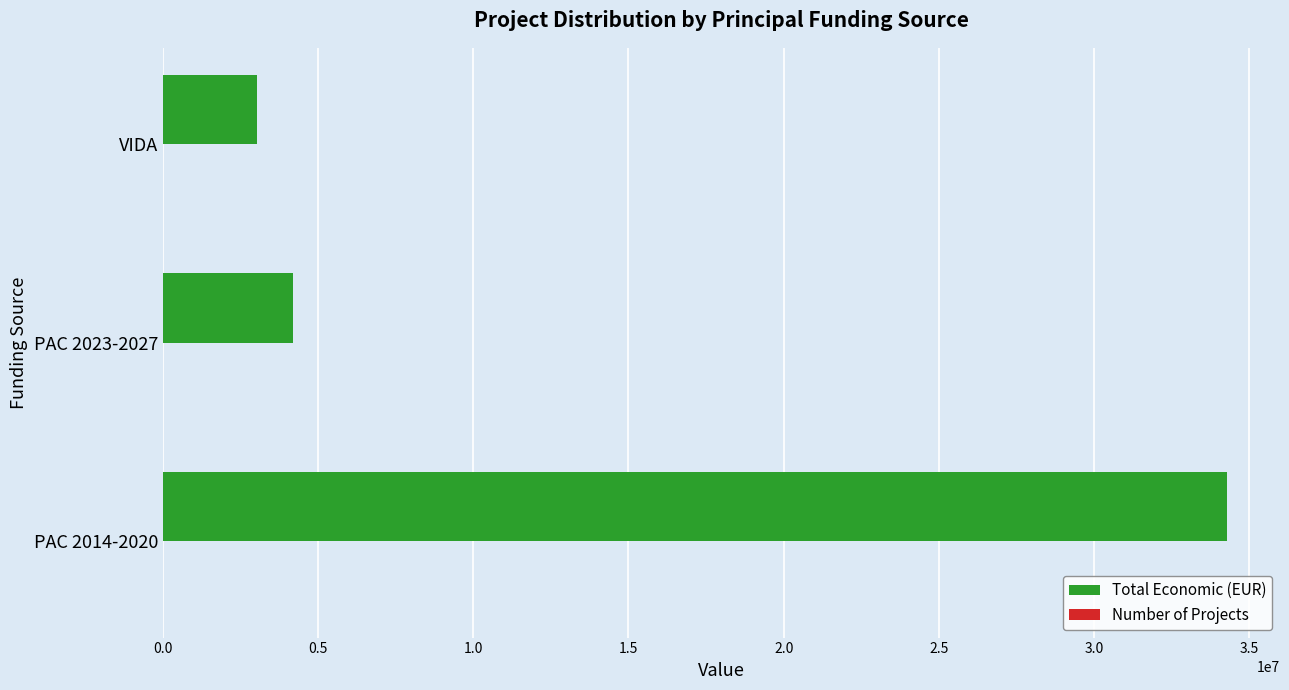

What is the sum of all Total Economic (EUR) values?

41524178